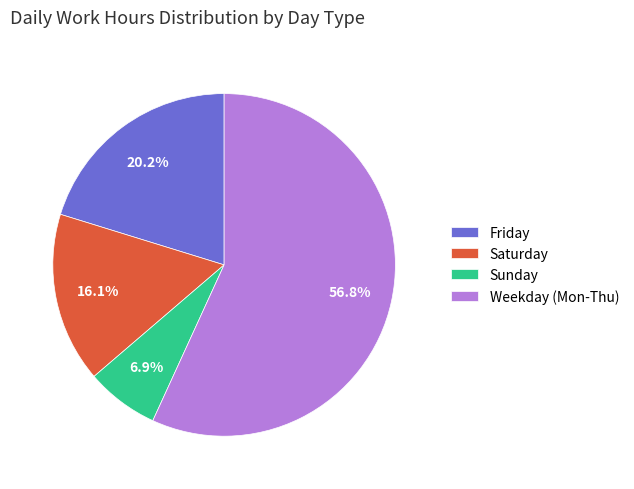

Between Sunday and Friday, which is larger?

Friday